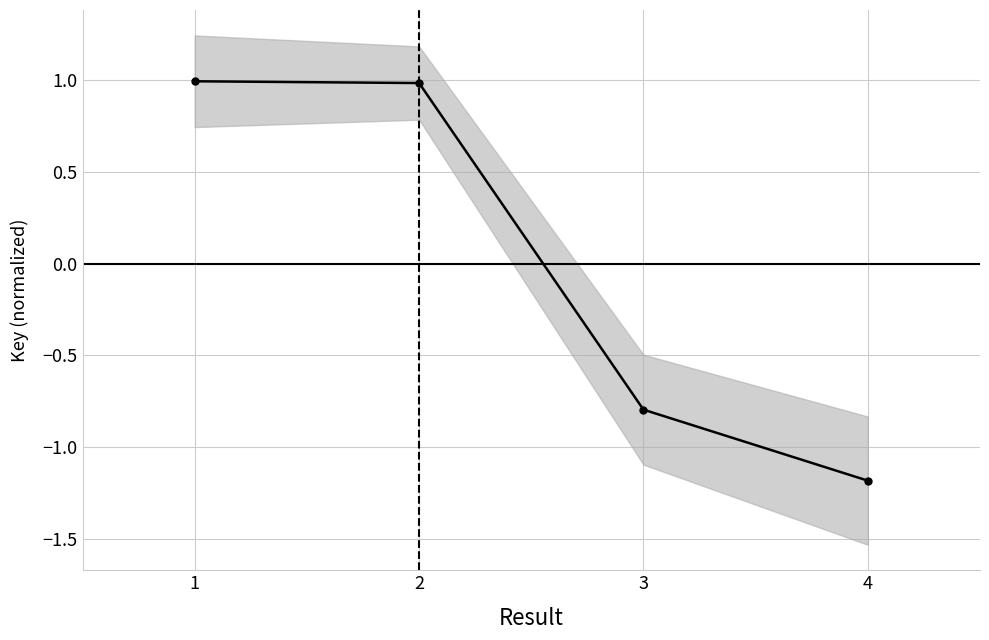

What is the maximum value shown in the chart?

1.0